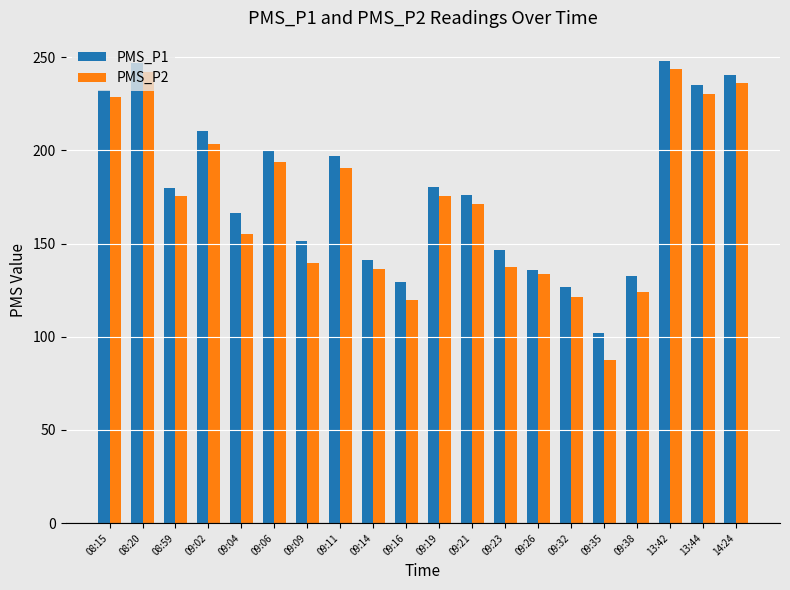

Which category has the lowest value across all series?

09:35